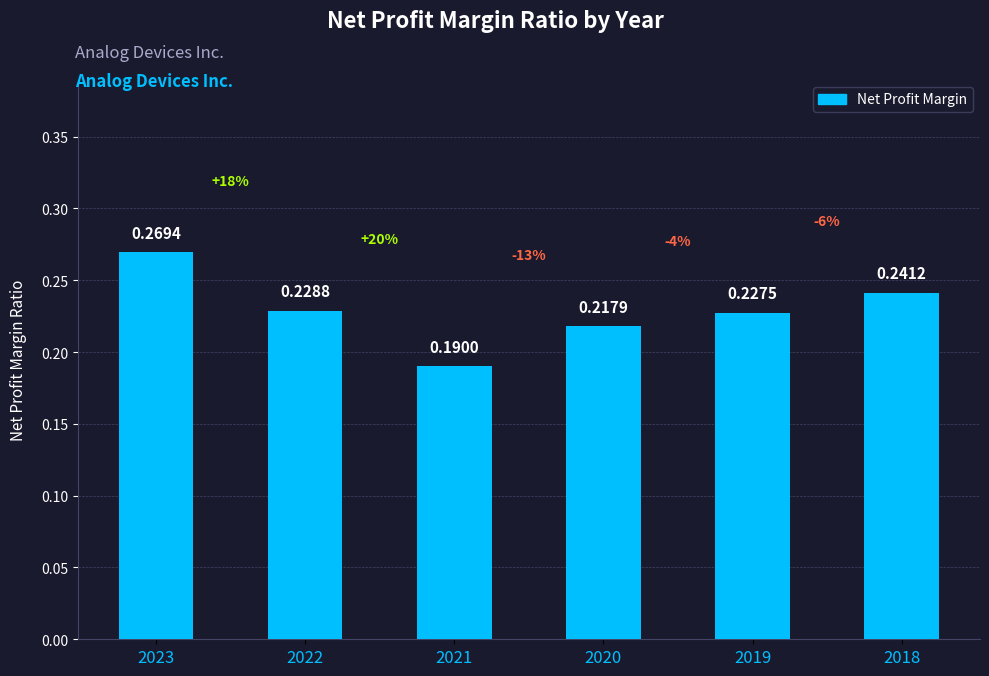

Count the number of categories in the chart.

6